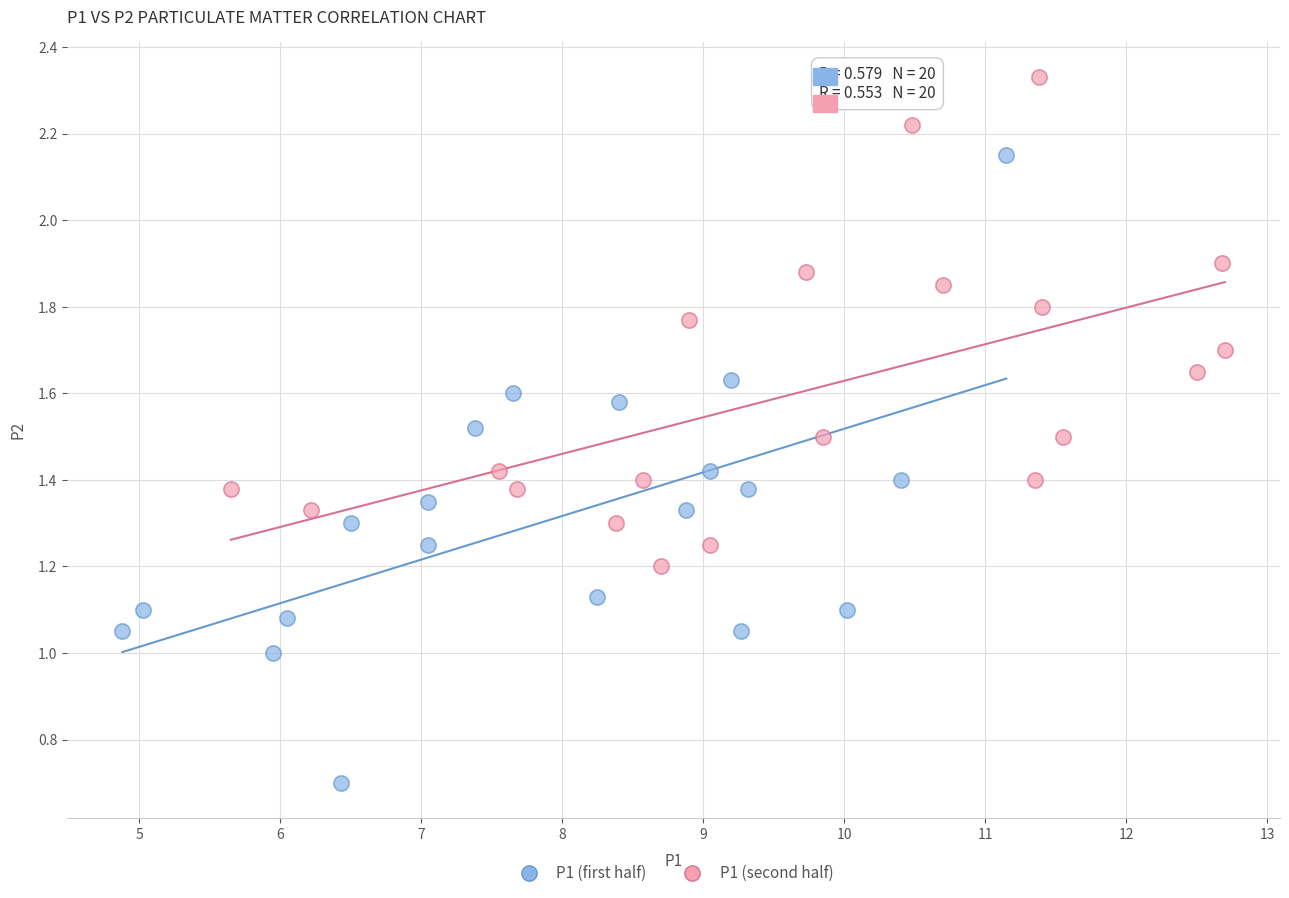

What are all the series names shown in the legend?

P1 (first half), P1 (second half)